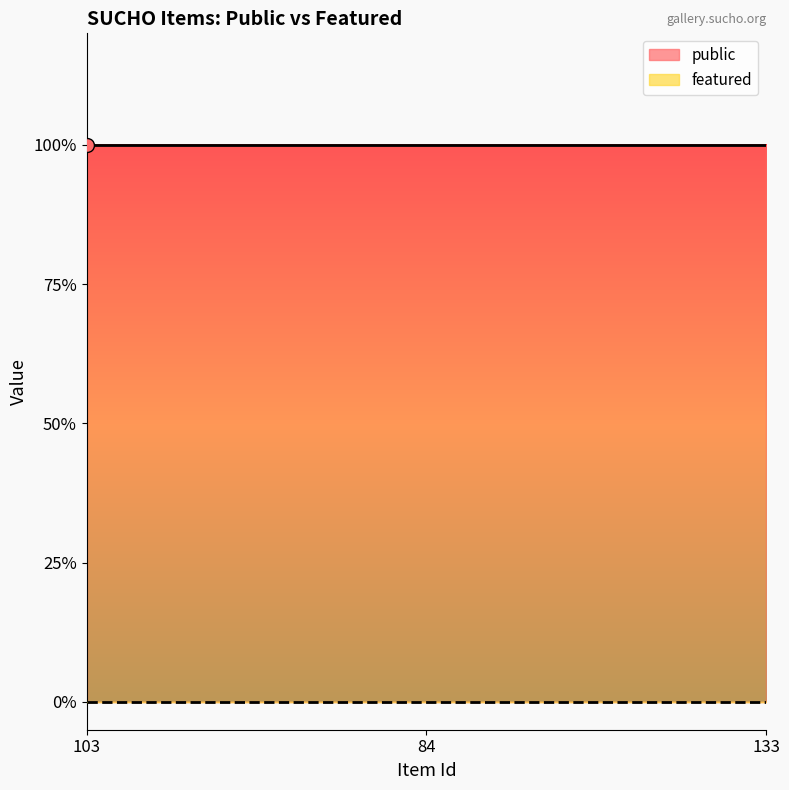

Rank the categories by featured value from highest to lowest.

103, 84, 133